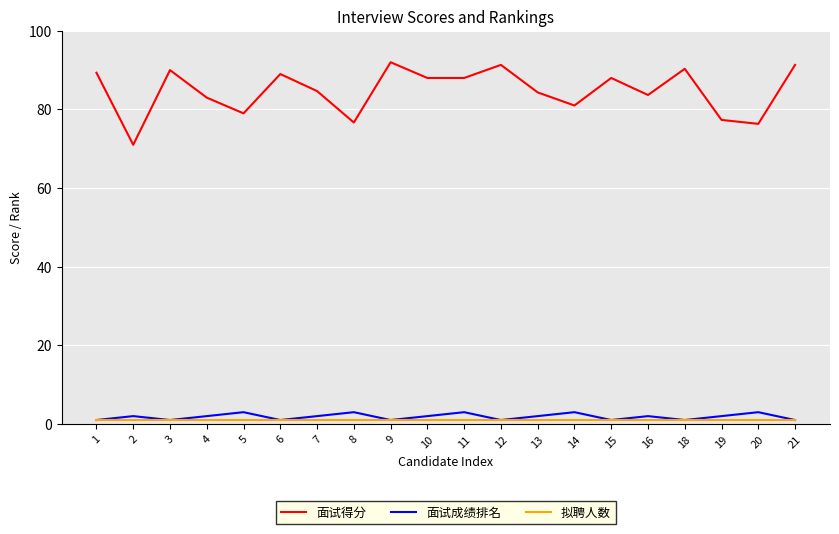

The value of 面试得分 at 10 is 88.0. True or false?

True